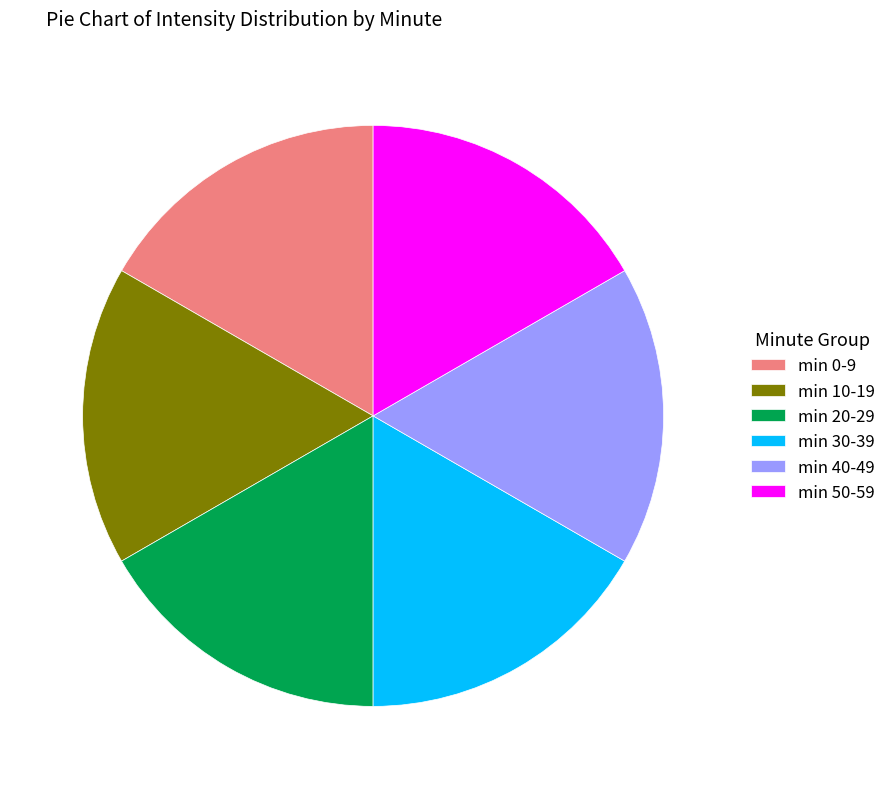

Does min 30-39 account for over 50% of the chart?

No